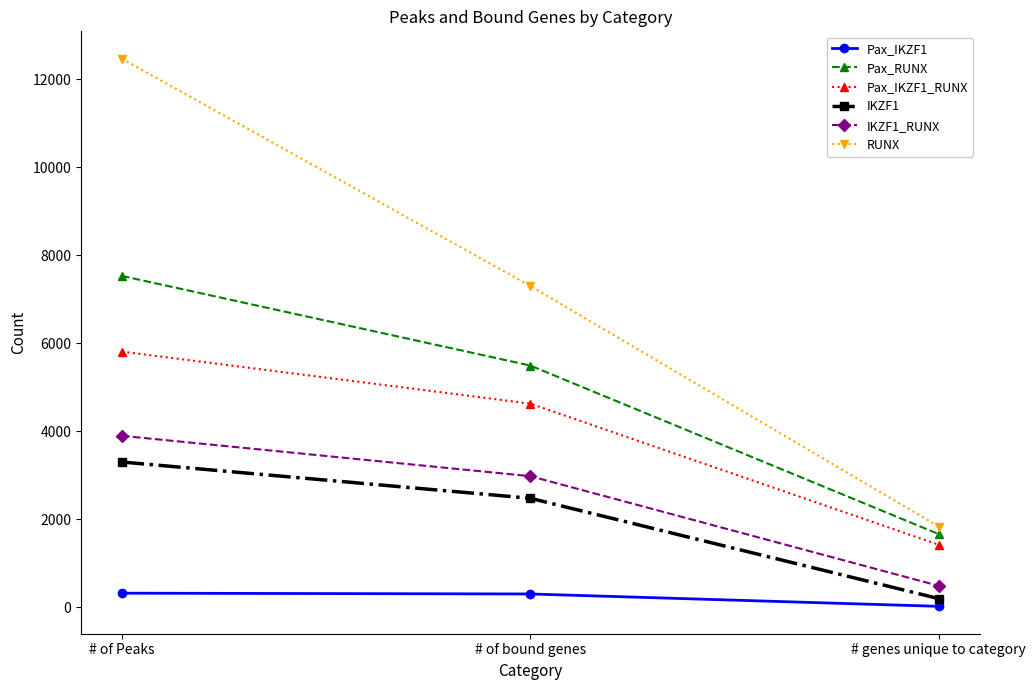

What is the average value of the IKZF1_RUNX series?

2455